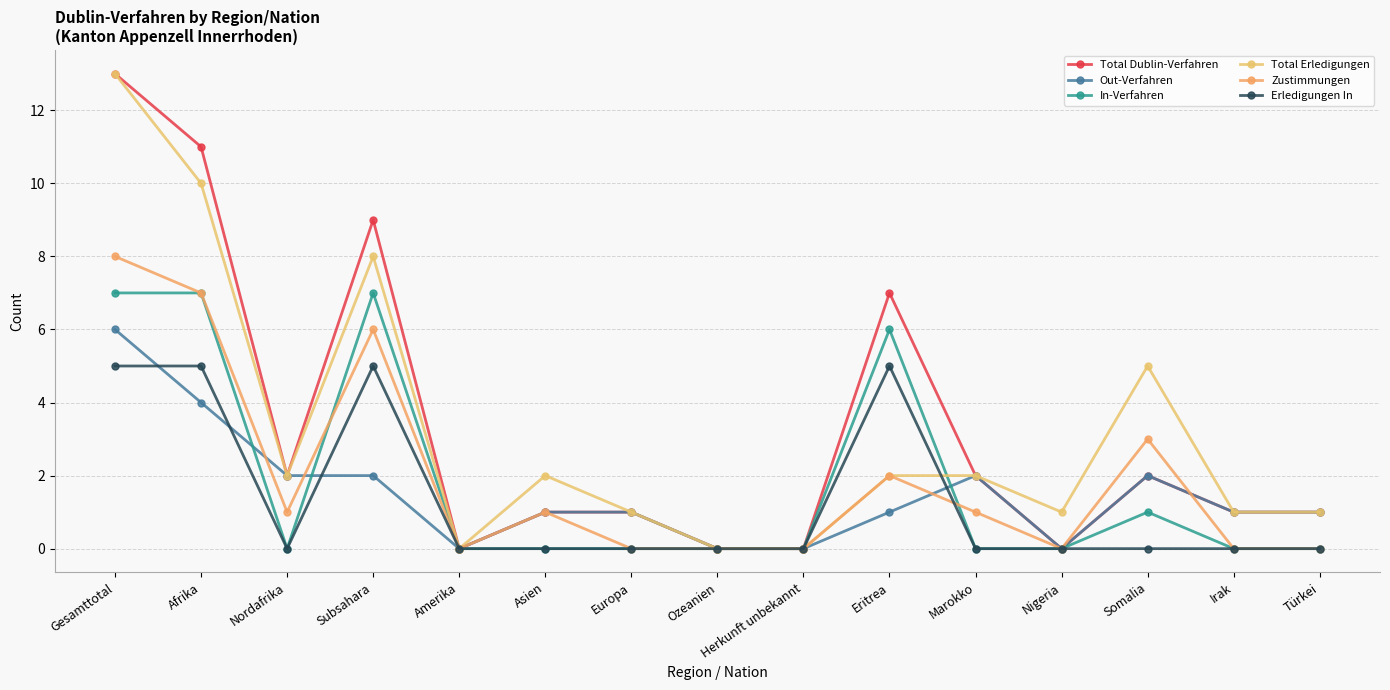

Reading left to right, what are all the values shown in this chart?

Total Dublin-Verfahren: 13	11	2	9	0	1	1	0	0	7	2	0	2	1	1
Out-Verfahren: 6	4	2	2	0	1	1	0	0	1	2	0	2	1	1
In-Verfahren: 7	7	0	7	0	0	0	0	0	6	0	0	1	0	0
Total Erledigungen: 13	10	2	8	0	2	1	0	0	2	2	1	5	1	1
Zustimmungen: 8	7	1	6	0	1	0	0	0	2	1	0	3	0	0
Erledigungen In: 5	5	0	5	0	0	0	0	0	5	0	0	0	0	0